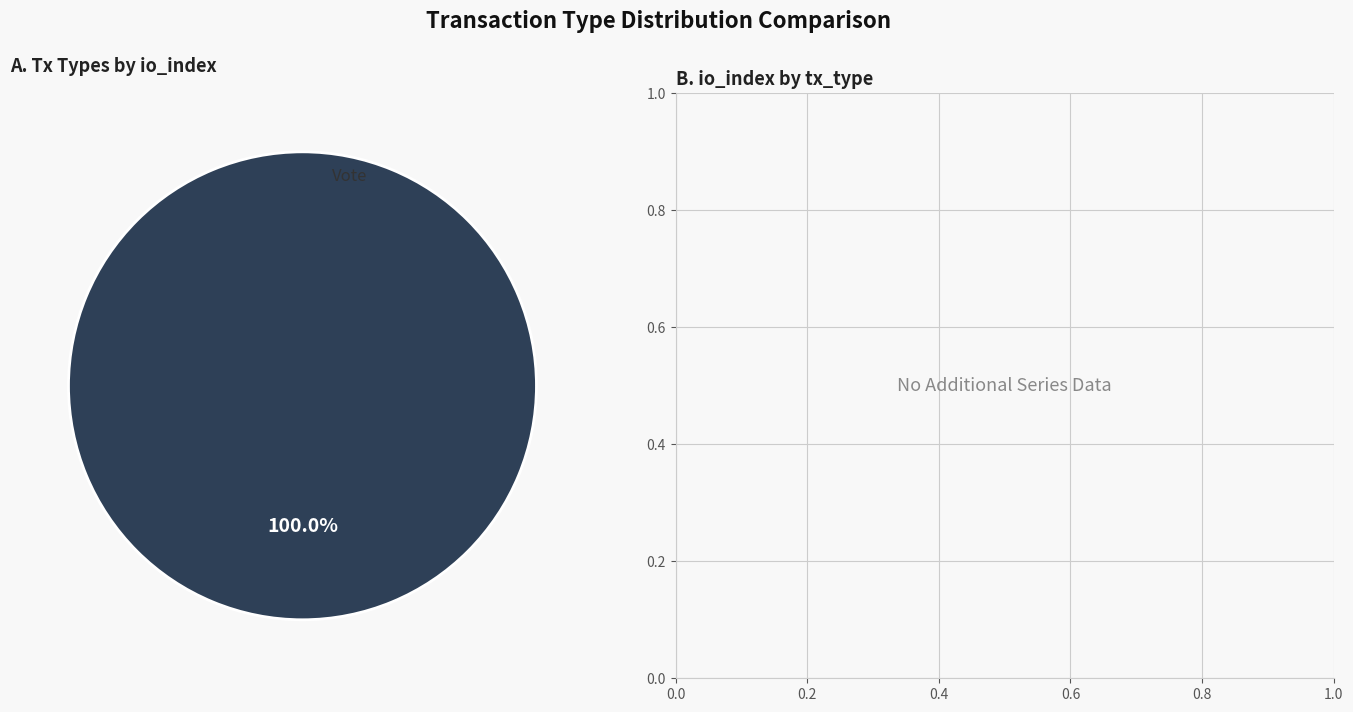

Is there a majority slice in this chart?

Yes